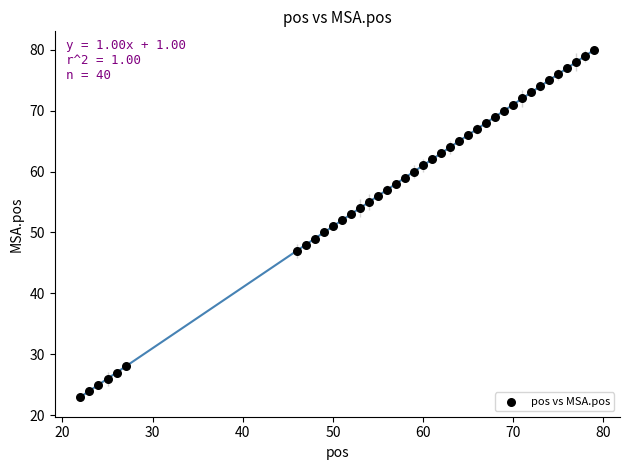

What is the range of Y values (max minus min)?

57